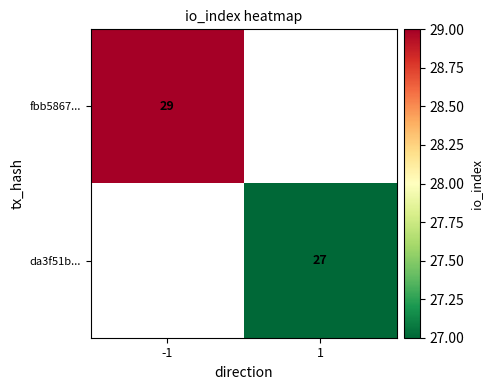

The value of fbb5867... at -1 is 6.9. True or false?

False